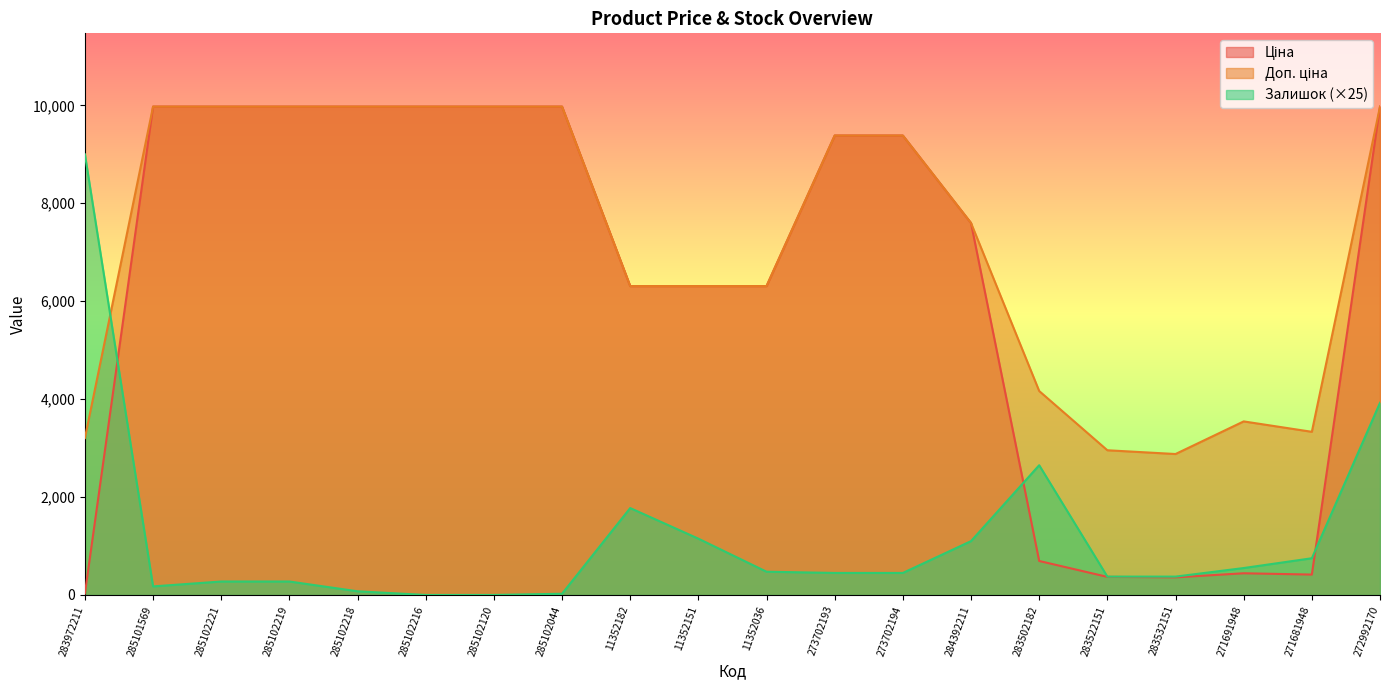

Which series has the largest range (max minus min)?

Ціна